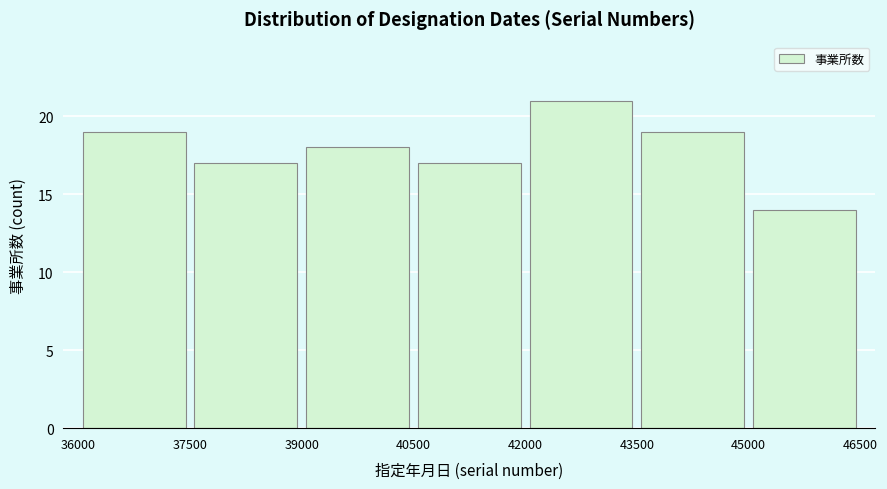

What is the height of the bar covering 45000 to 46500 on the x-axis? The values are not printed on the chart, so give them approximately, as read against the axis.

14